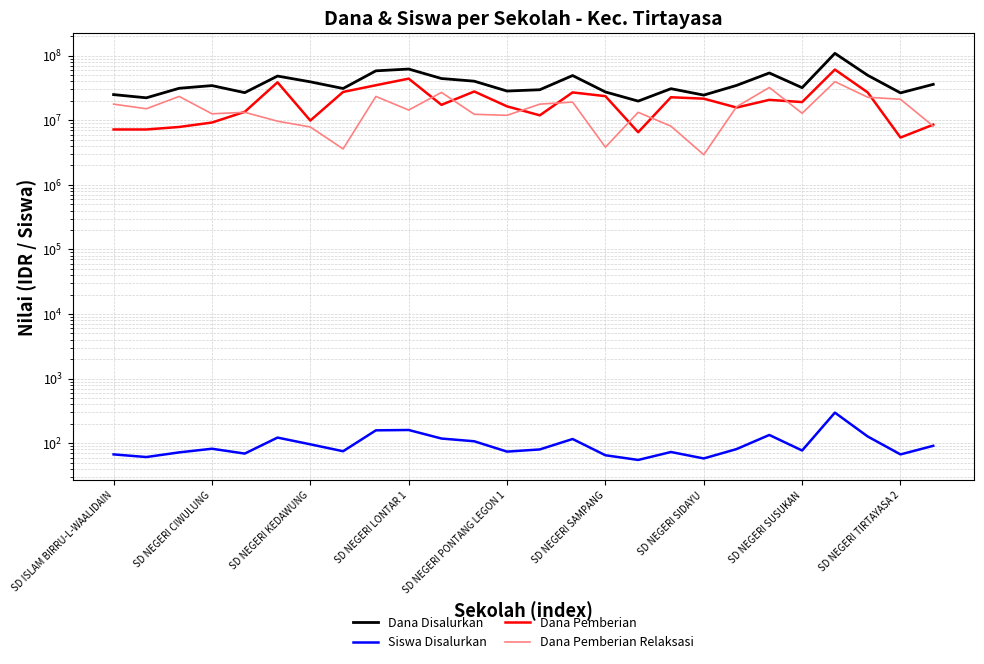

What is the maximum value for Dana Pemberian Relaksasi?

39600000